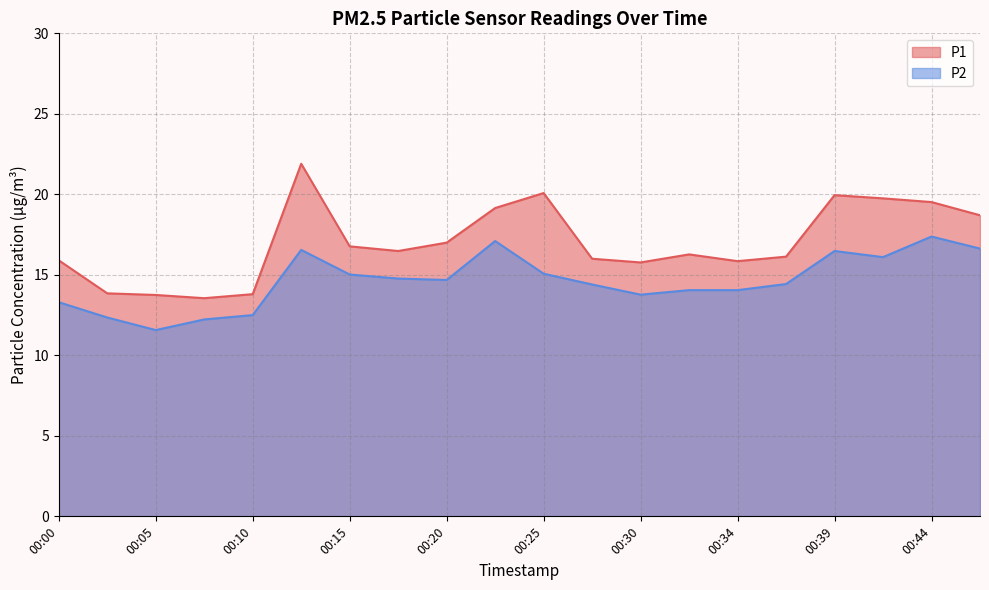

At which label is P2 closest to 14?

00:32